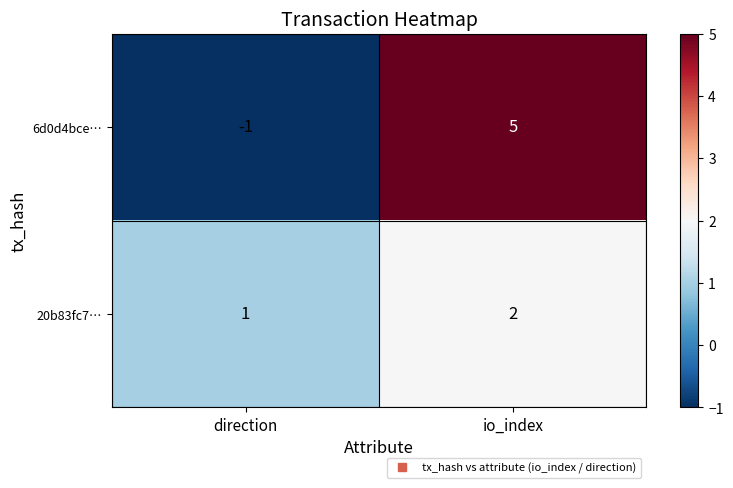

Reading left to right, what are all the values shown in this chart?

6d0d4bce…: -1	5
20b83fc7…: 1	2